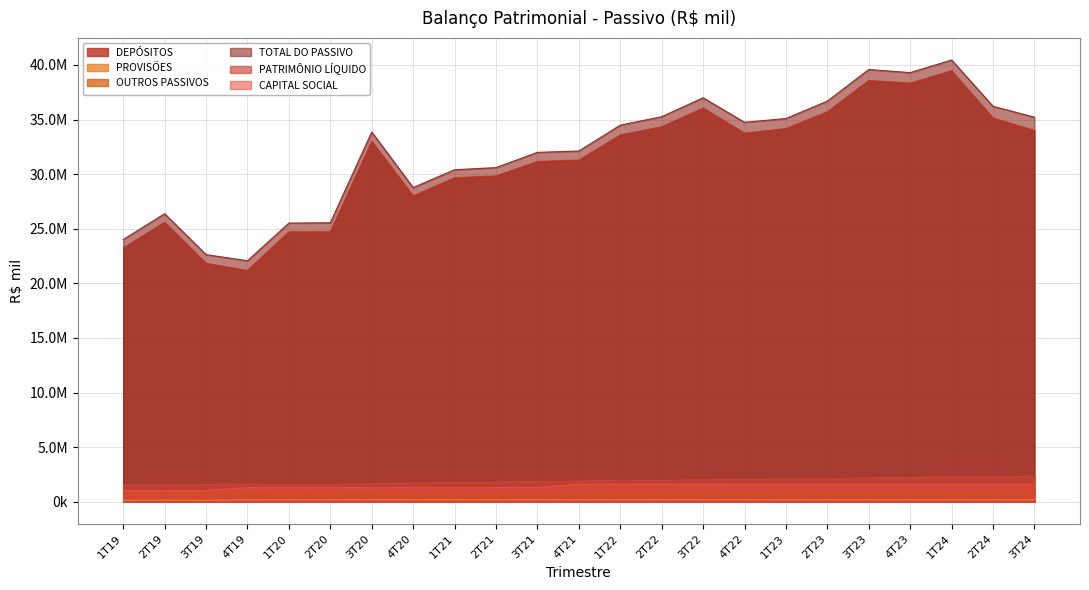

What is the difference between the maximum and minimum values in the TOTAL DO PASSIVO series?

18389601